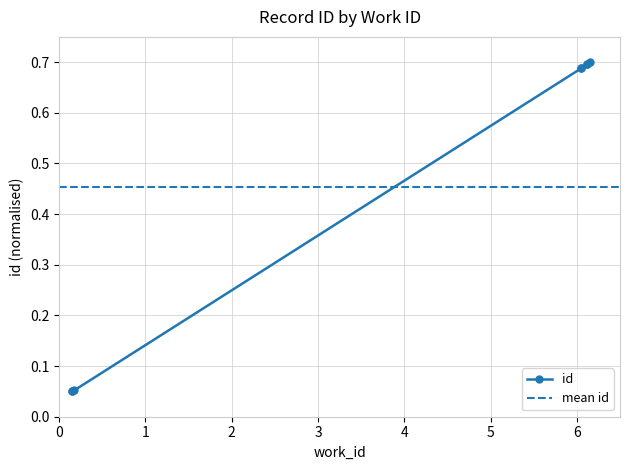

Reading right to left, list all the values displayed in this chart.

6973=0.7	6964=0.7	6964=0.7	6947=0.7	6947=0.7	5407=0.1	5402=0.1	5401=0.1